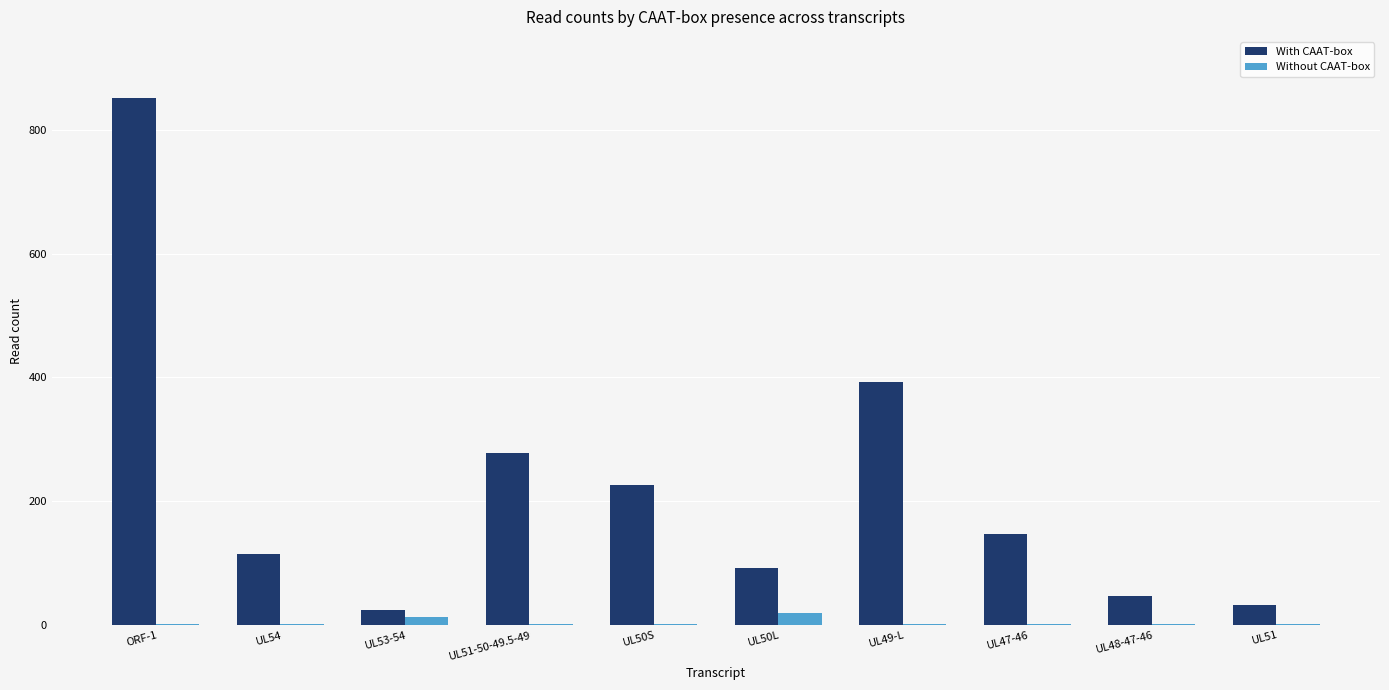

True or false: With CAAT-box has a value of 278 at UL51-50-49.5-49.

True